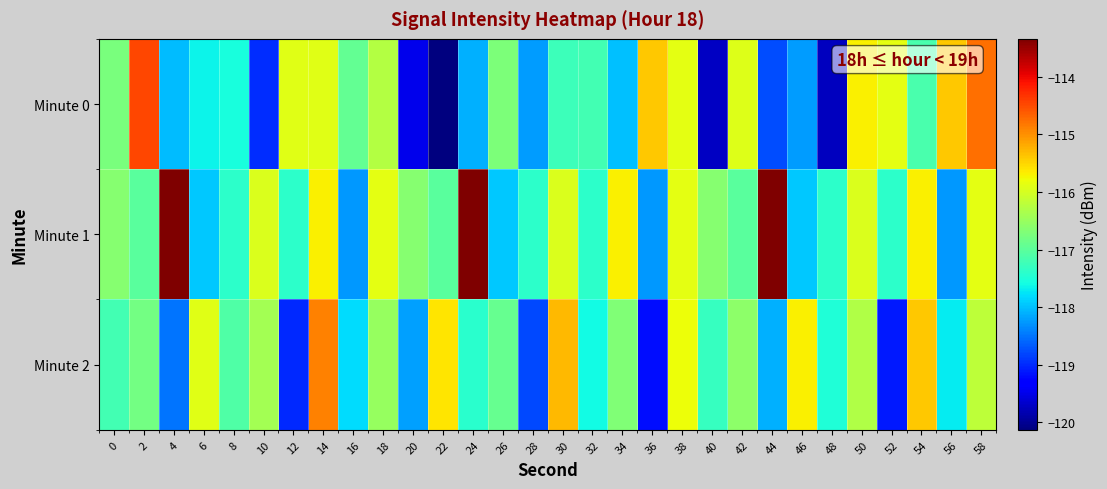

Reading left to right, what are all the values shown in this chart?

Minute 0: 0=-116.8	2=-114.5	4=-118.0	6=-117.7	8=-117.5	10=-119.0	12=-115.9	14=-115.9	16=-116.9	18=-116.3	20=-119.5	22=-120.1	24=-118.1	26=-116.7	28=-118.2	30=-117.2	32=-117.2	34=-118.0	36=-115.4	38=-115.9	40=-119.7	42=-115.9	44=-118.8	46=-118.2	48=-119.8	50=-115.7	52=-115.9	54=-117.2	56=-115.4	58=-114.8
Minute 1: 0=-116.6	2=-117.0	4=-113.3	6=-117.9	8=-117.4	10=-116.0	12=-117.4	14=-115.7	16=-118.3	18=-115.9	20=-116.6	22=-117.0	24=-113.3	26=-117.9	28=-117.4	30=-116.0	32=-117.4	34=-115.7	36=-118.3	38=-115.9	40=-116.6	42=-117.0	44=-113.3	46=-117.9	48=-117.4	50=-116.0	52=-117.4	54=-115.7	56=-118.3	58=-115.9
Minute 2: 0=-117.2	2=-116.8	4=-118.5	6=-115.9	8=-117.1	10=-116.4	12=-119.0	14=-114.9	16=-117.8	18=-116.5	20=-118.2	22=-115.6	24=-117.4	26=-116.9	28=-118.8	30=-115.3	32=-117.6	34=-116.7	36=-119.2	38=-115.8	40=-117.3	42=-116.6	44=-118.1	46=-115.7	48=-117.5	50=-116.3	52=-119.1	54=-115.4	56=-117.7	58=-116.2